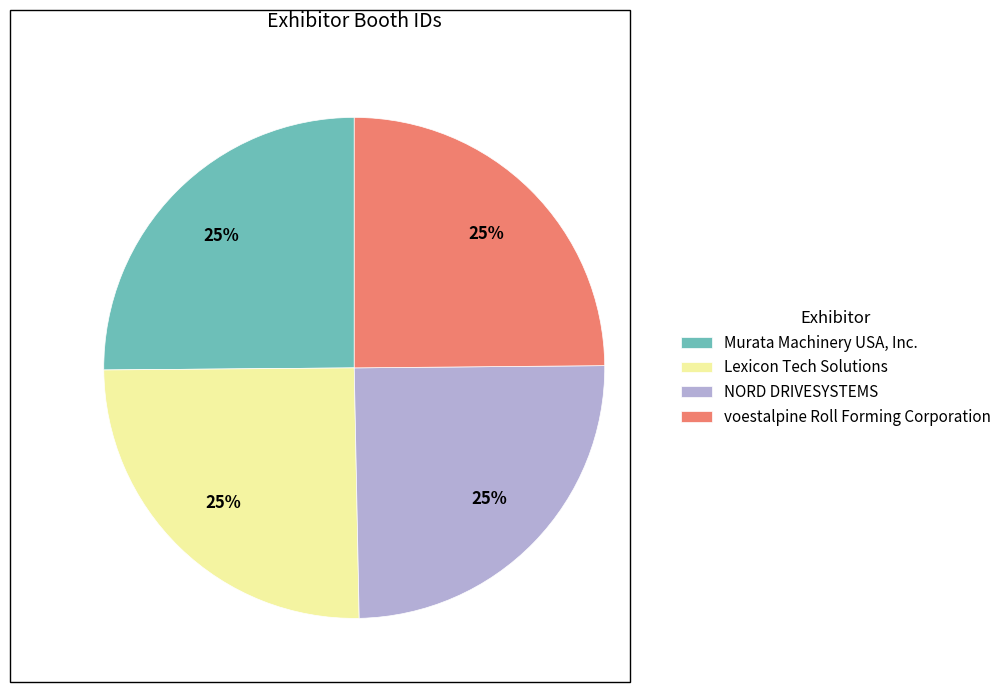

Approximately how many times larger is the value at Murata Machinery USA, Inc. compared to voestalpine Roll Forming Corporation?

1.0